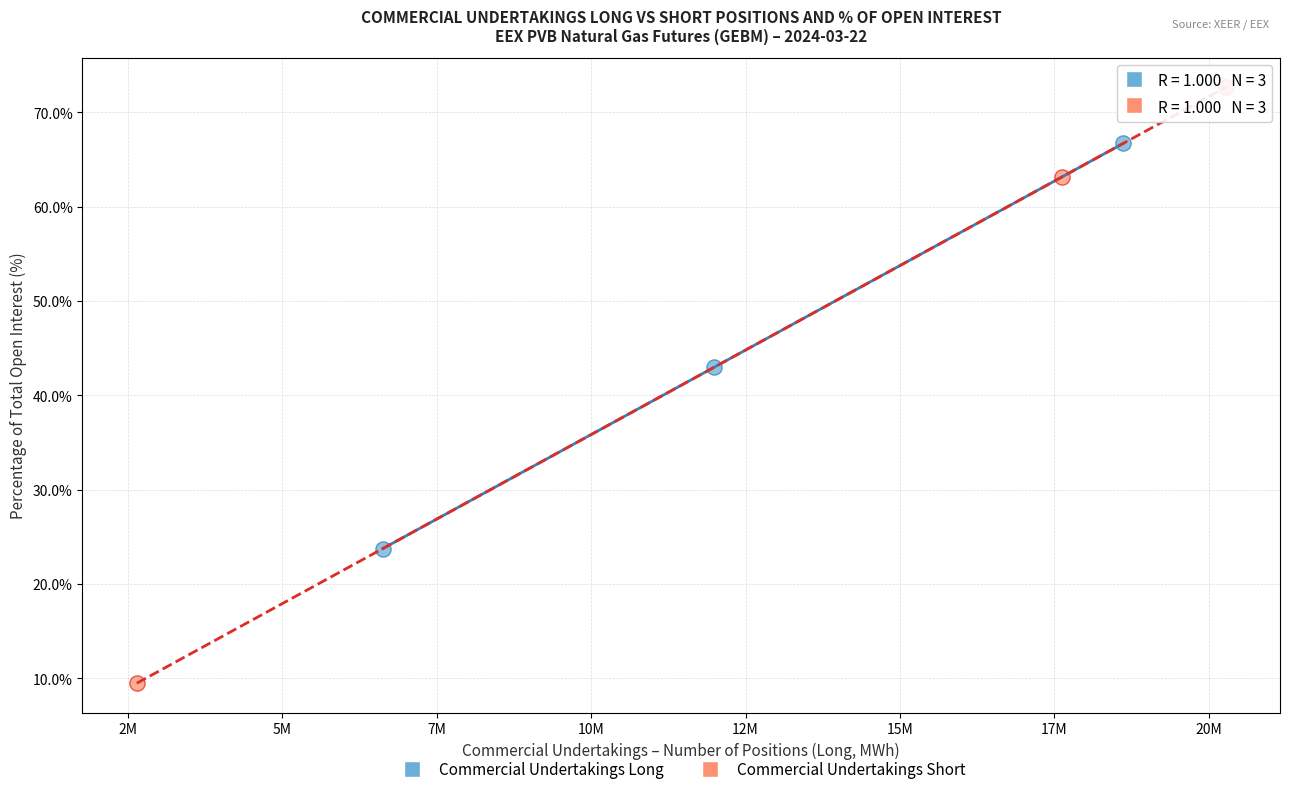

Which series has the largest Y range (max minus min)?

Commercial Undertakings Short